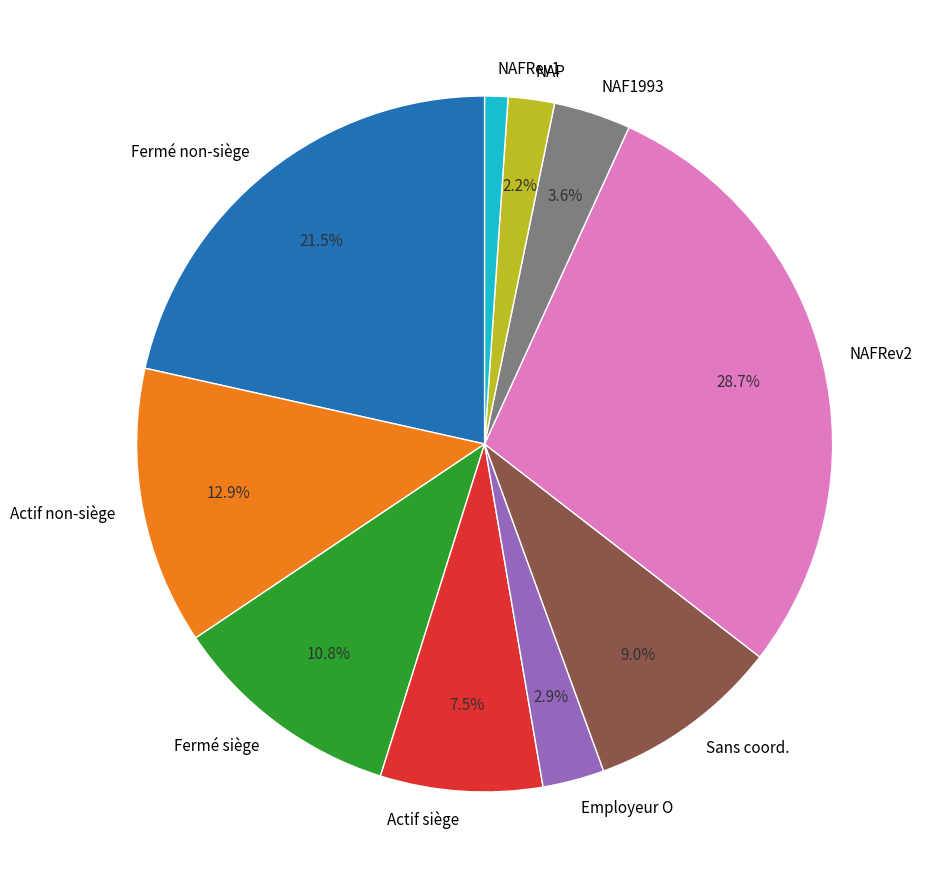

What portion of the pie excludes Sans coord.?

91.0%